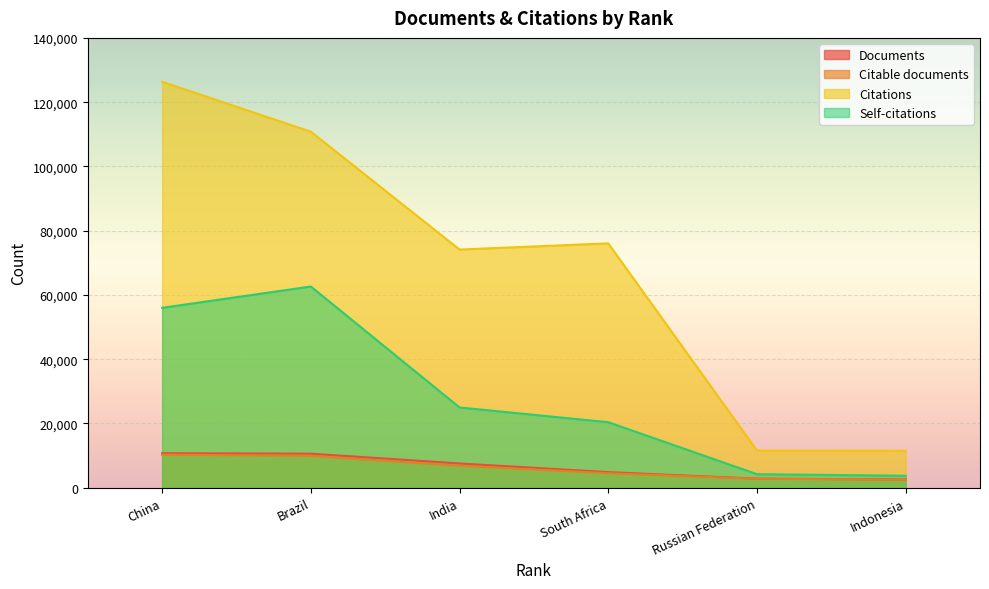

What are all the series names shown in the legend?

Documents, Citable documents, Citations, Self-citations